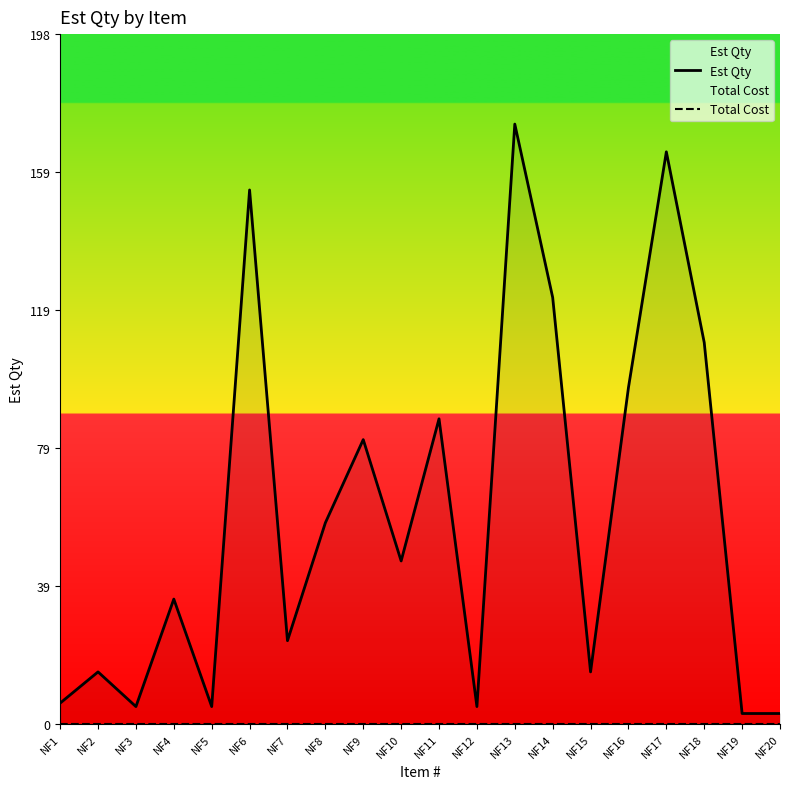

Which label corresponds to the smallest value in the chart?

NF1